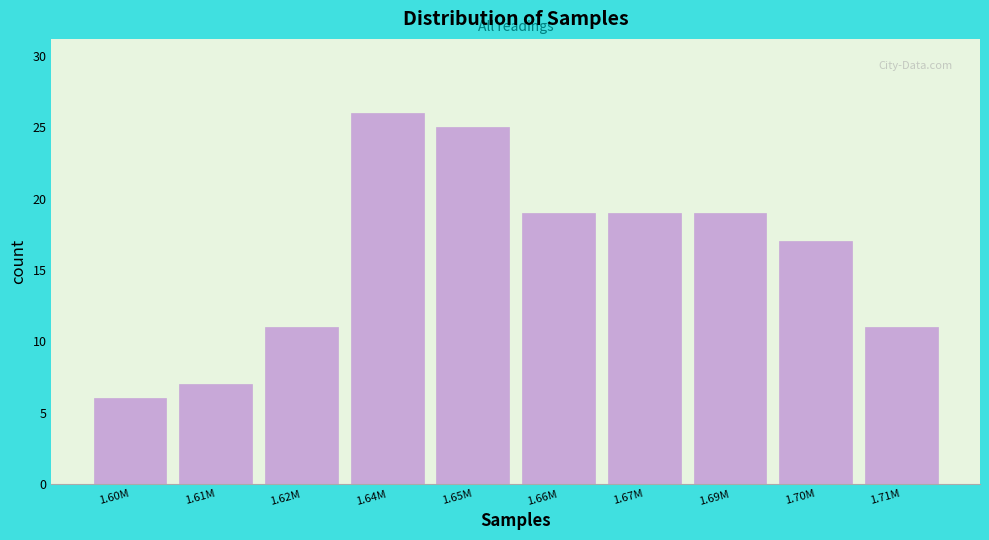

Reading left to right, extract all data points from this chart.

6	7	11	26	25	19	19	19	17	11